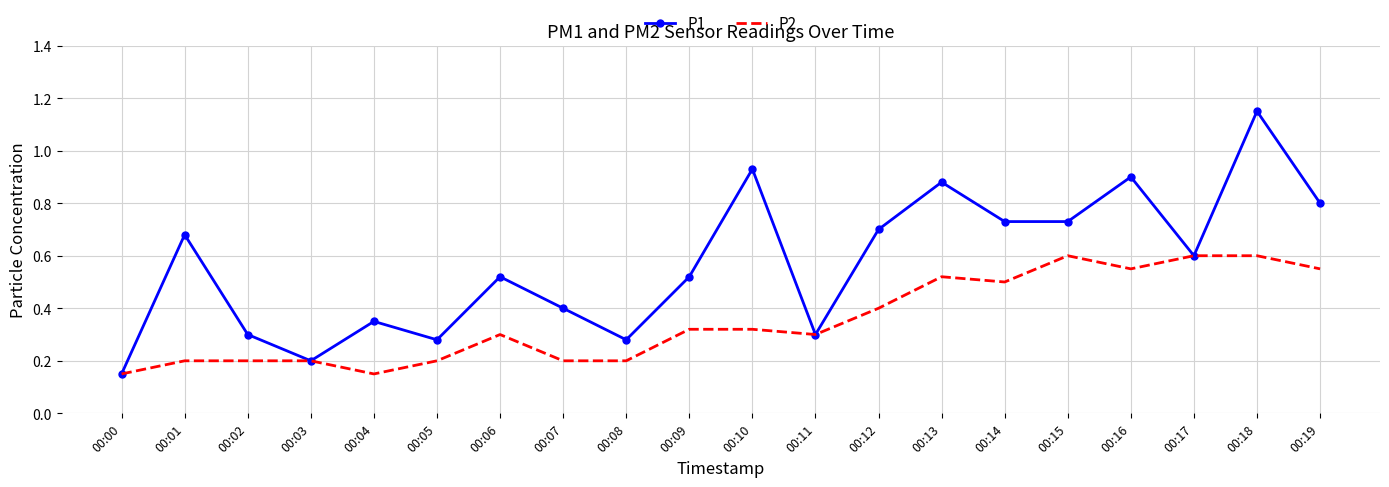

At 00:10, list the series in order from smallest to largest.

P2, P1